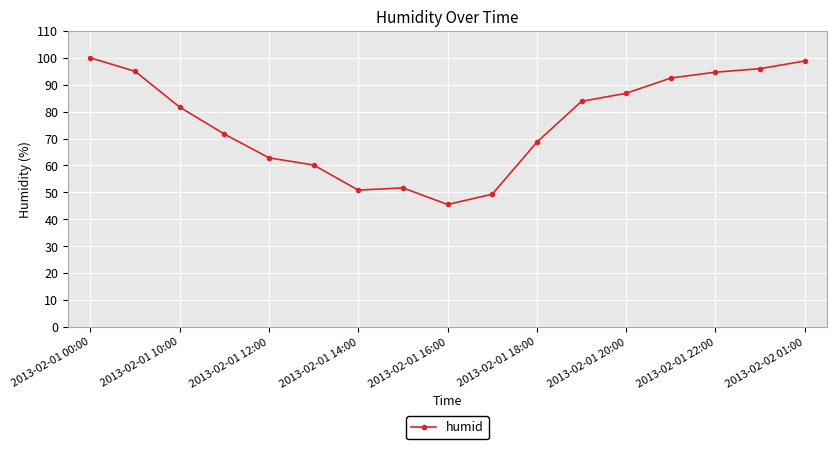

What is the minimum value shown in the chart?

45.5